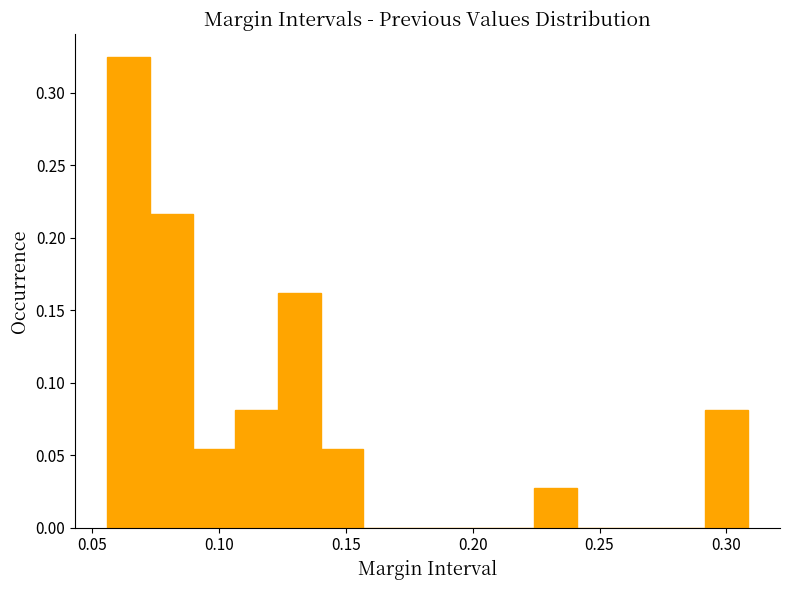

Around what value on the x-axis is the tallest bar? Give the approximate position of its centre, as read against the axis.

0.065